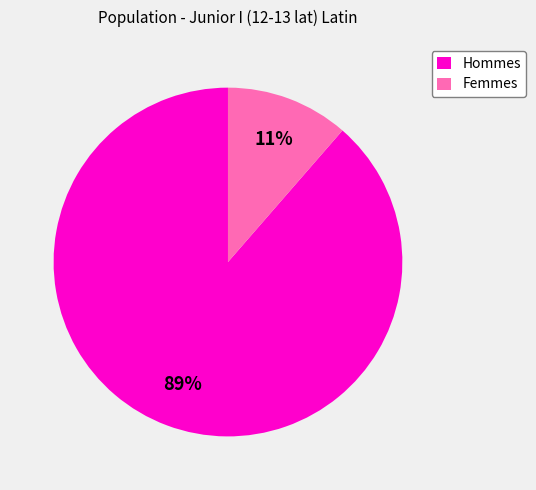

Does any single category account for the majority?

Yes